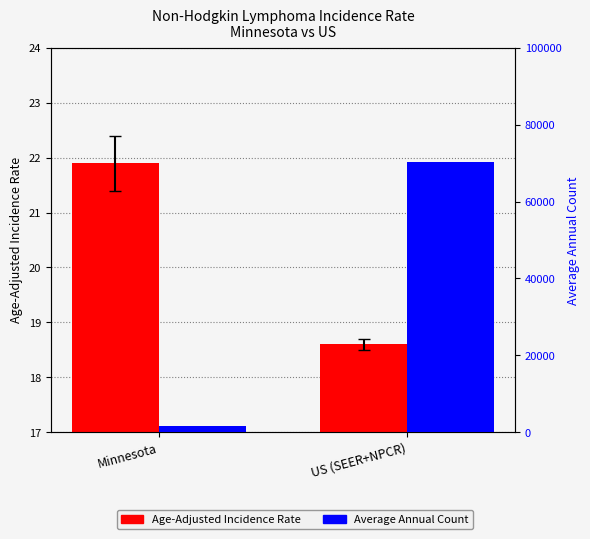

What is the approximate value of Average Annual Count at US (SEER+NPCR)?

70394.0